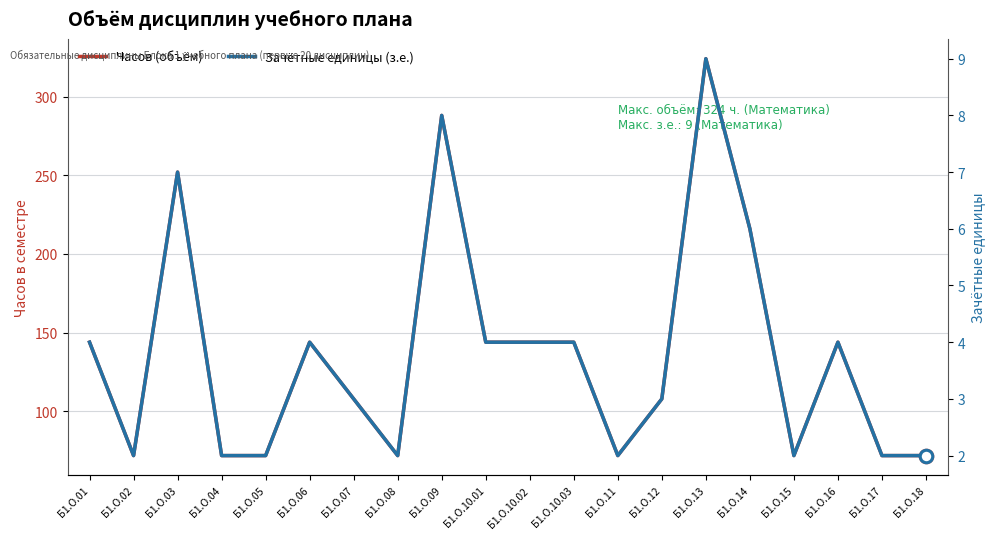

Rank the series by their average value, from highest to lowest.

Часов (объём), Зачётные единицы (з.е.)